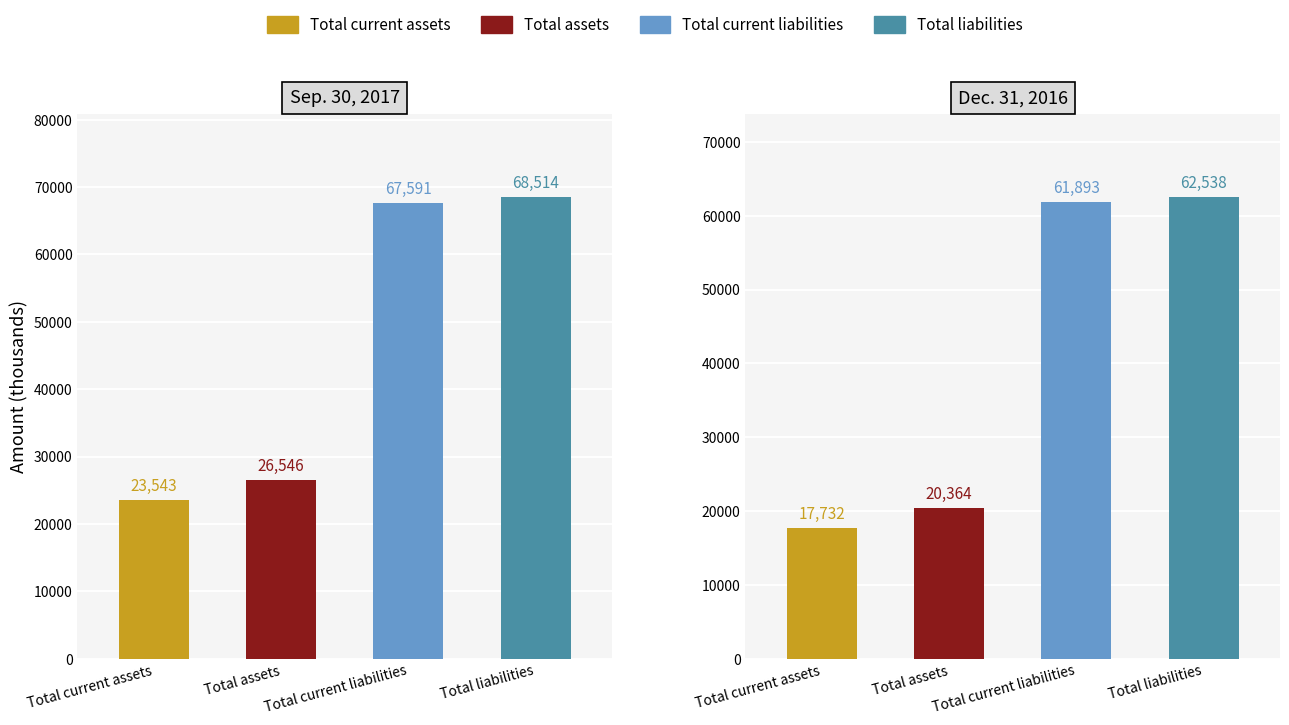

Is the value of Dec. 31, 2016 at Total liabilities greater than the value of Sep. 30, 2017 at Total current assets?

Yes